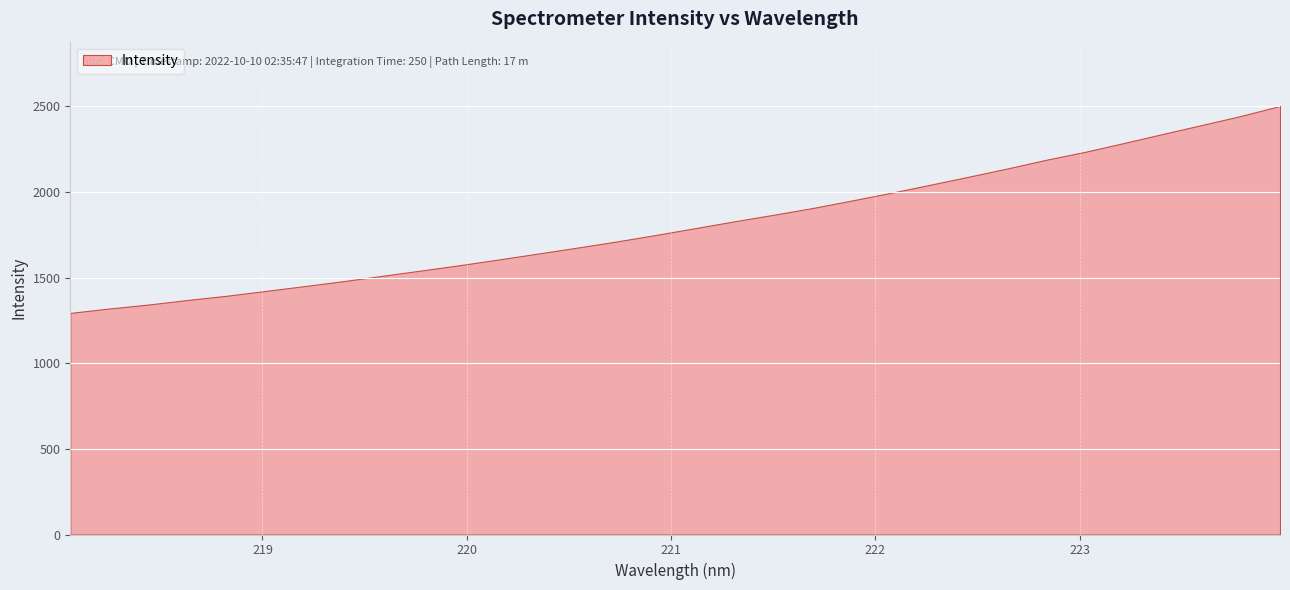

How many lines are shown in the chart?

1